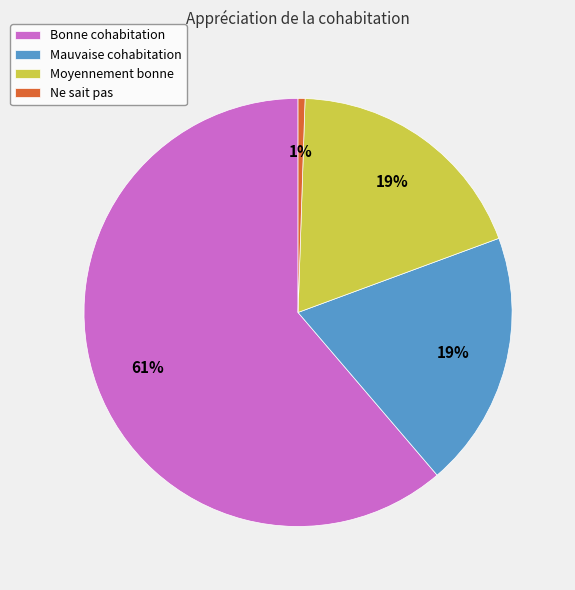

What is the smallest slice in the pie chart?

Ne sait pas